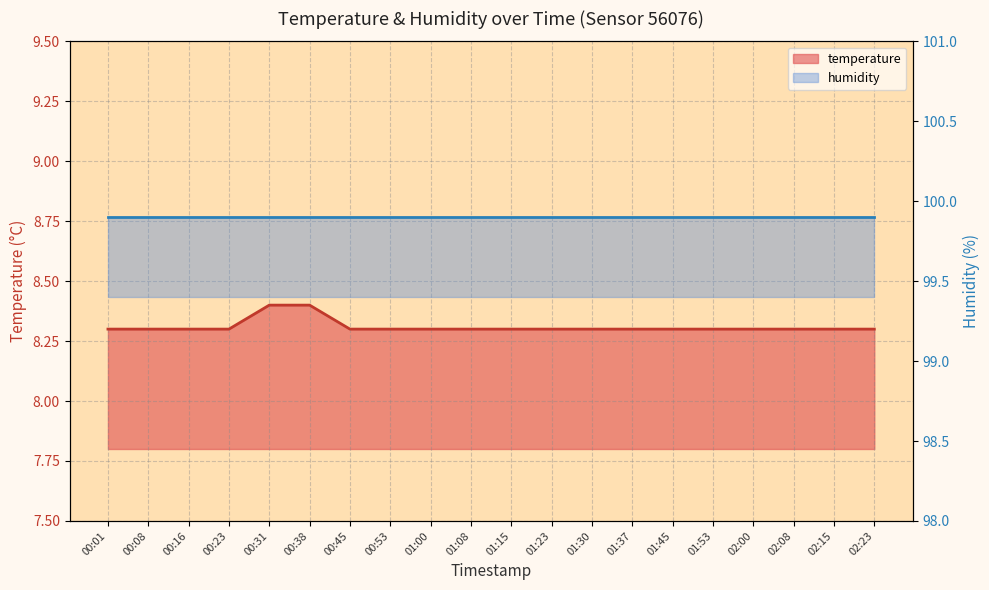

Reading right to left, transcribe all the data shown in this chart.

02:23=8.3	02:15=8.3	02:08=8.3	02:00=8.3	01:53=8.3	01:45=8.3	01:37=8.3	01:30=8.3	01:23=8.3	01:15=8.3	01:08=8.3	01:00=8.3	00:53=8.3	00:45=8.3	00:38=8.4	00:31=8.4	00:23=8.3	00:16=8.3	00:08=8.3	00:01=8.3